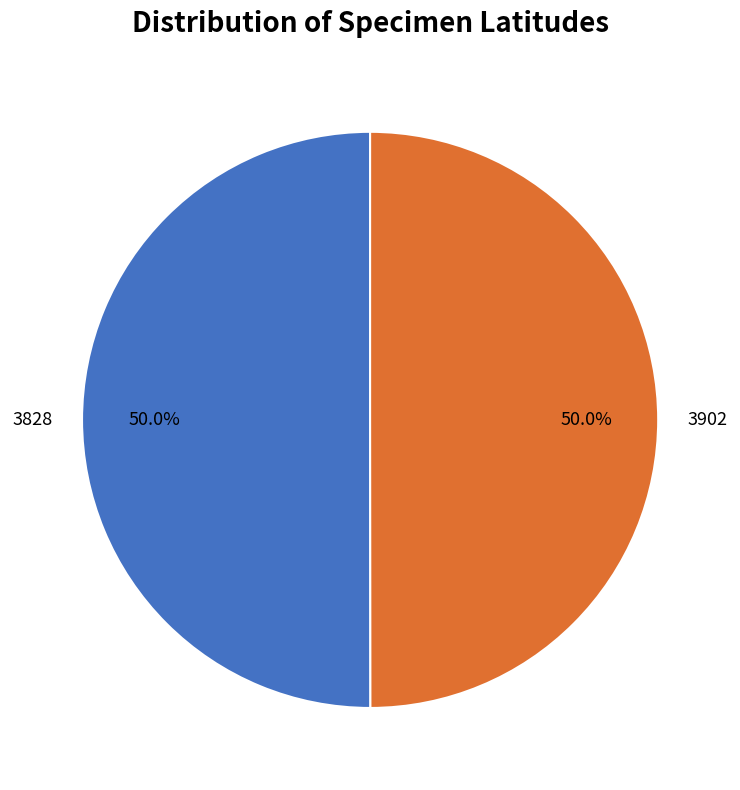

What is the ratio of the value at 3828 to the value at 3902?

1.0